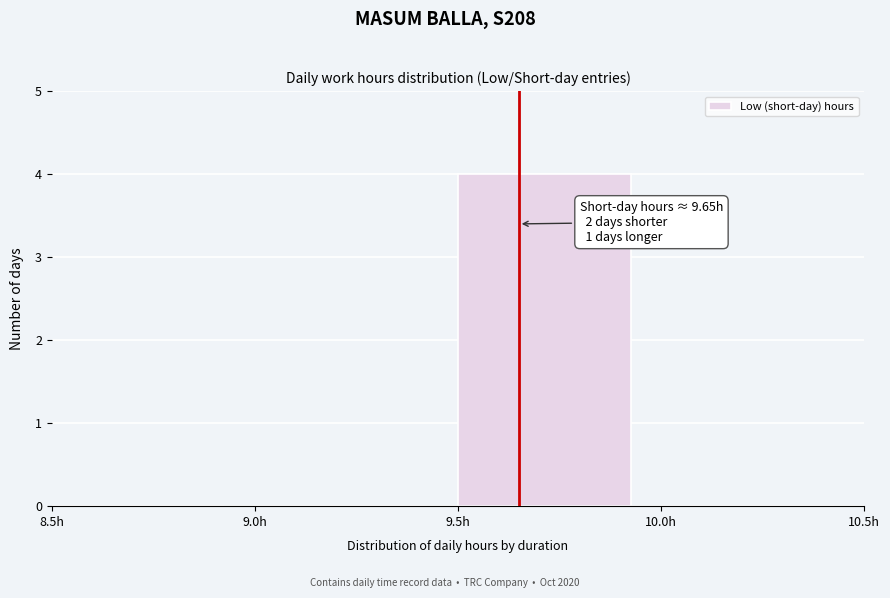

Over which range of the x-axis is the bar tallest?

9.5 to 10.0